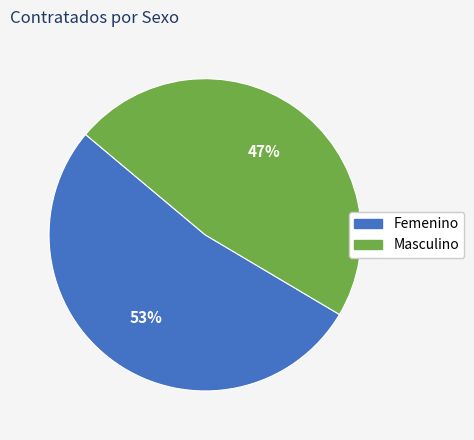

Which category has the smallest portion of the pie?

Masculino